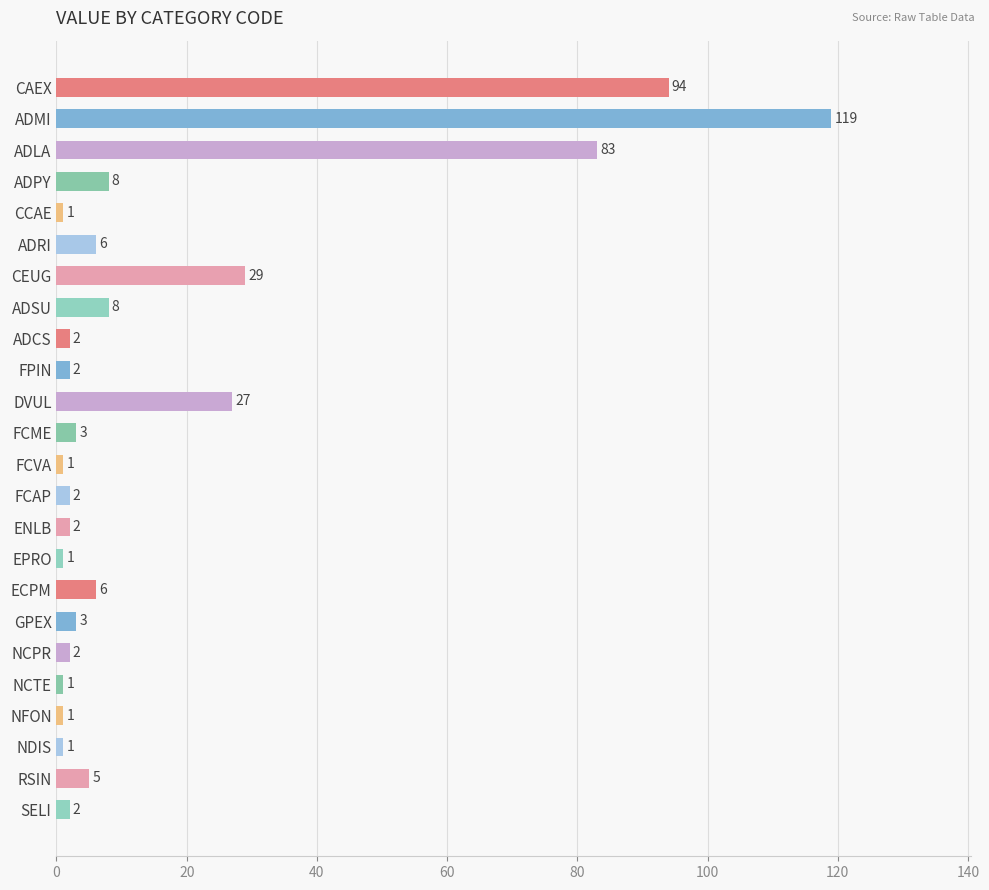

What is the greatest value displayed?

119